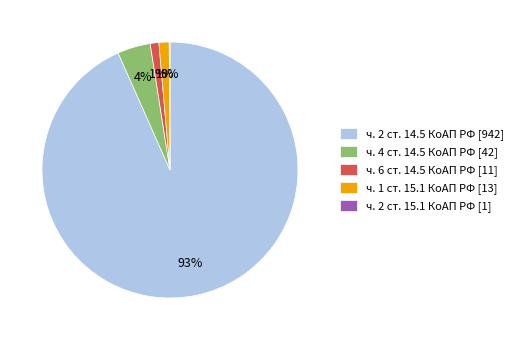

To the nearest percent, what is the average slice percentage?

20%